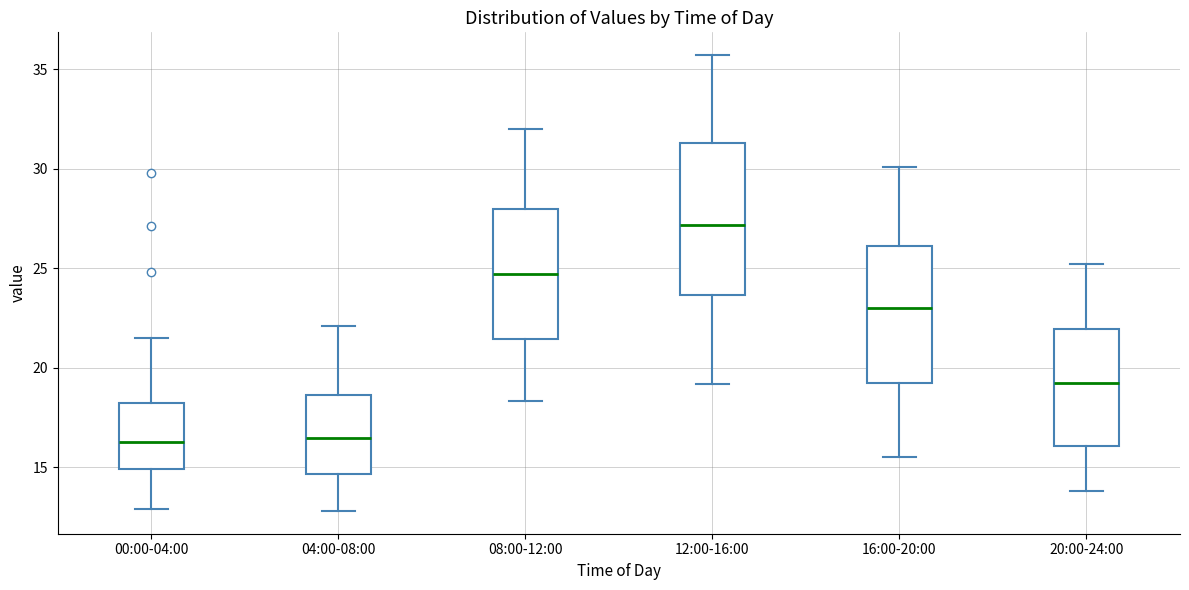

Which box is the tallest, from its lower edge to its upper edge?

12:00-16:00